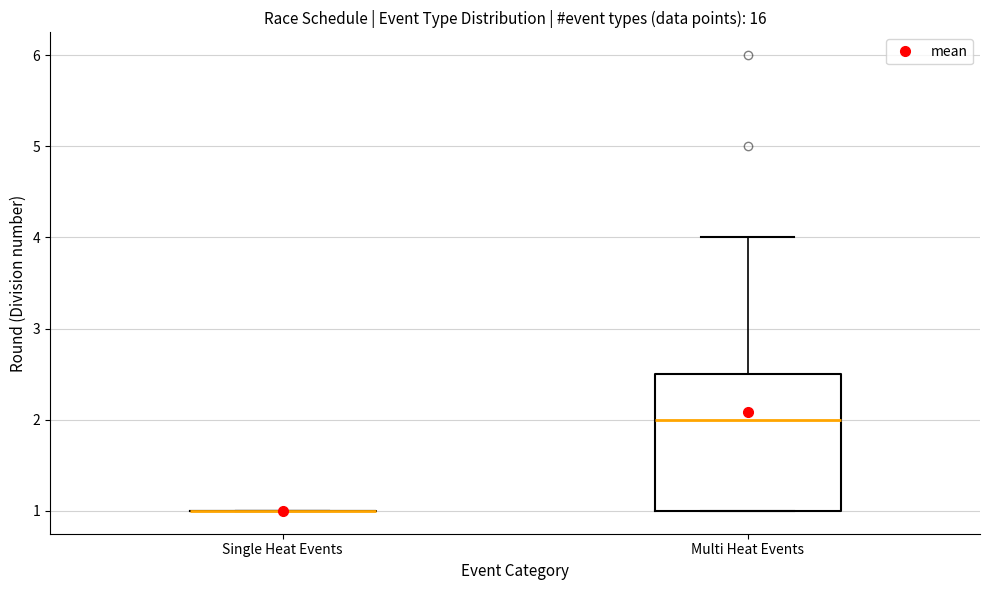

Which box is the tallest, from its lower edge to its upper edge?

Multi Heat Events